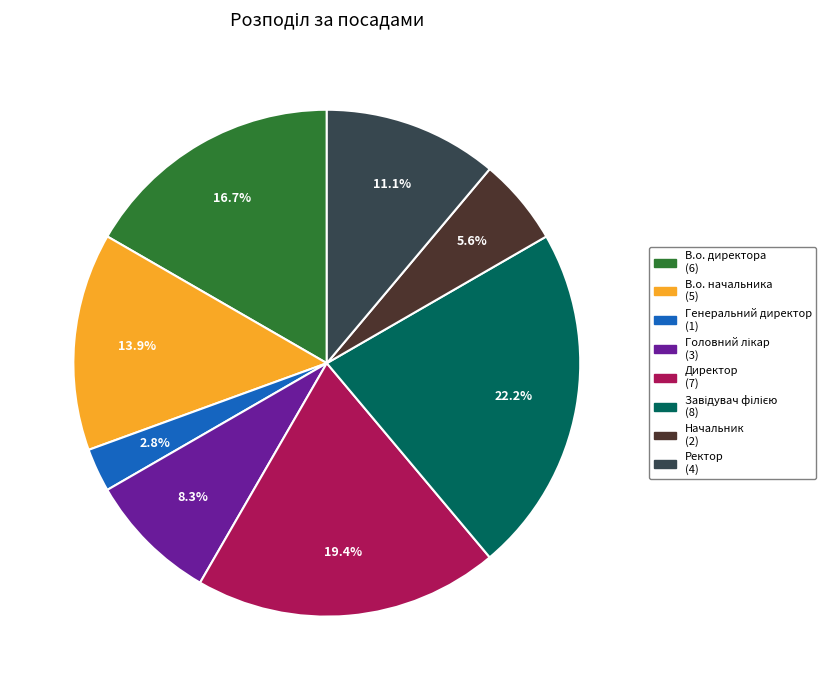

Is the sum of В.о. директора and Директор greater than half?

No